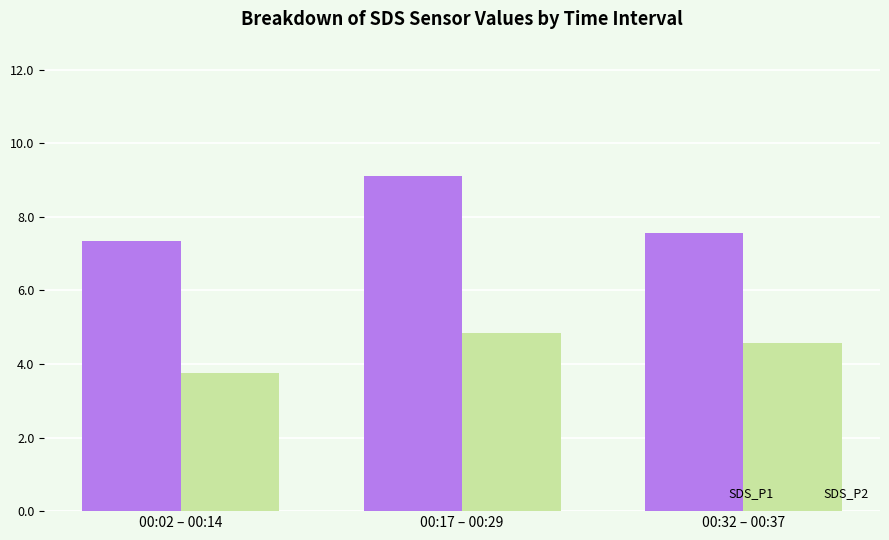

List the series in order of their peak value, lowest first.

SDS_P2, SDS_P1